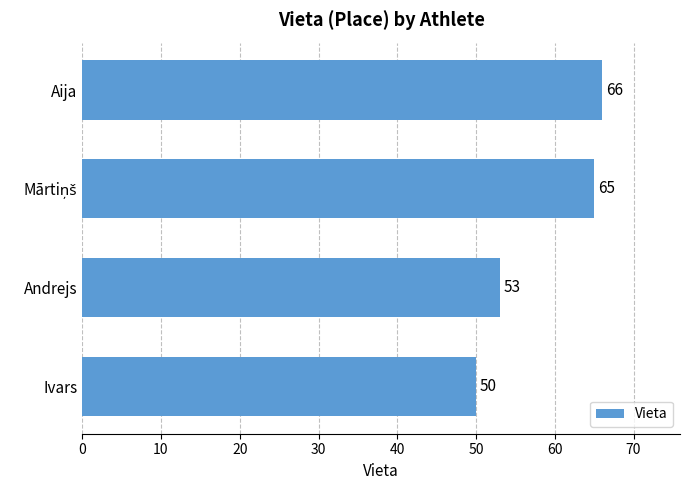

Where is the data nearest to the value 58?

Andrejs